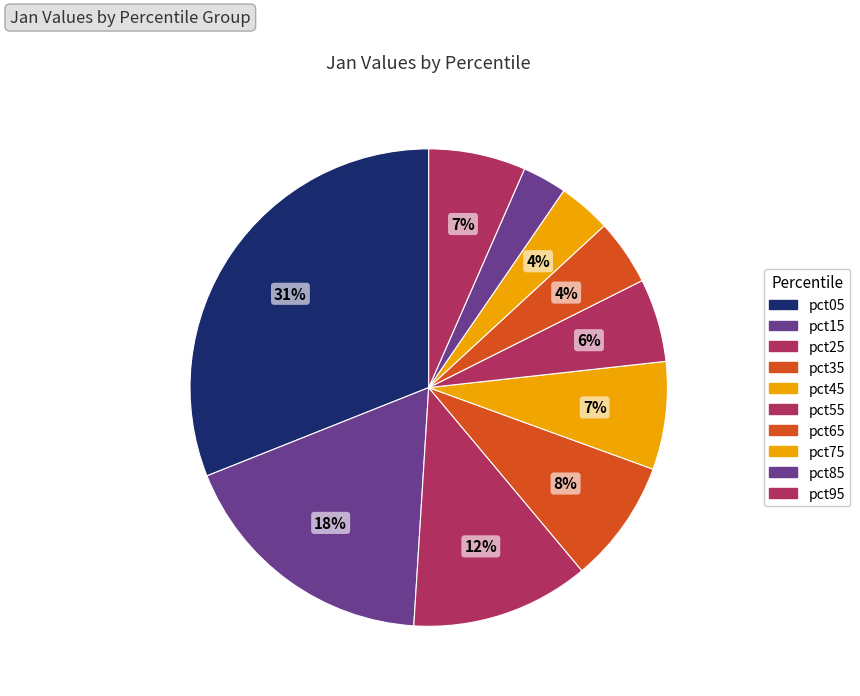

Count the number of slices in the pie.

10